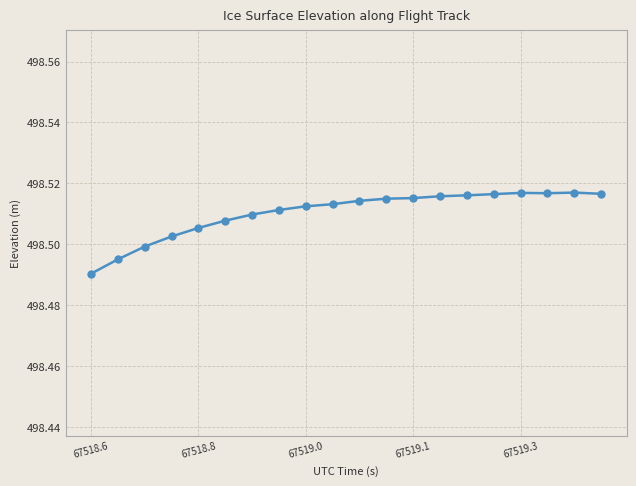

Count the values in the range 498 to 499.

20